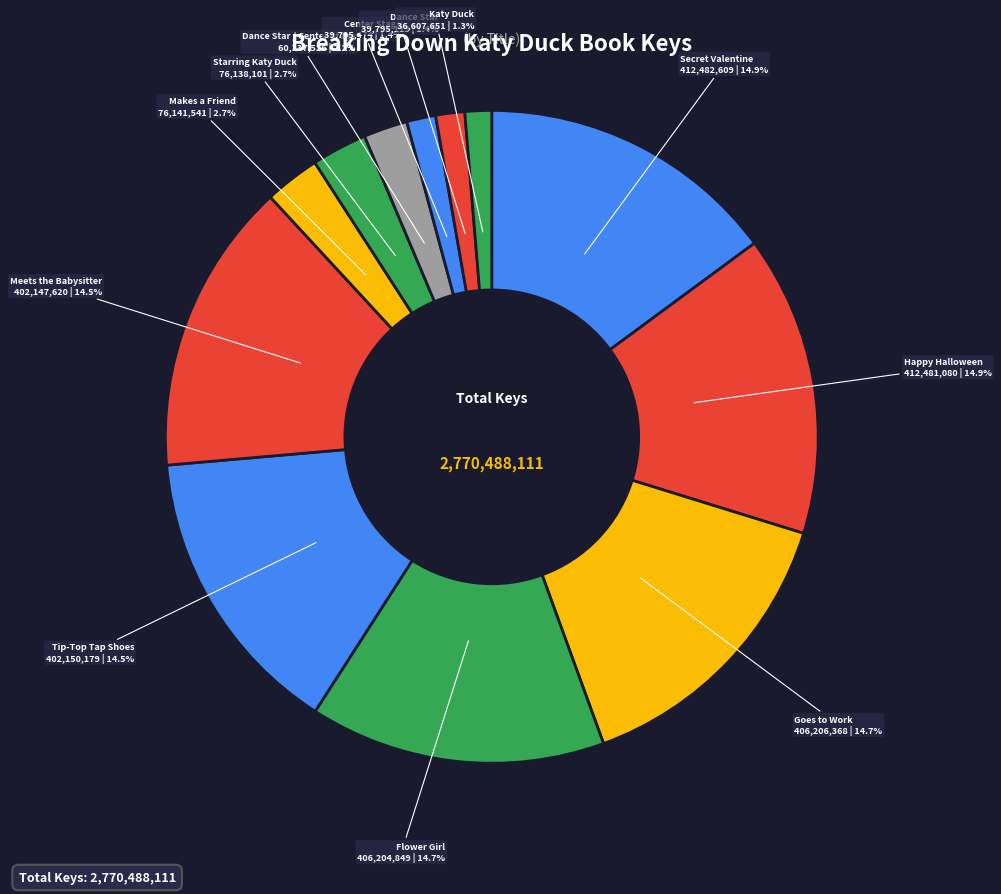

Is there any slice that represents more than half of the pie?

No